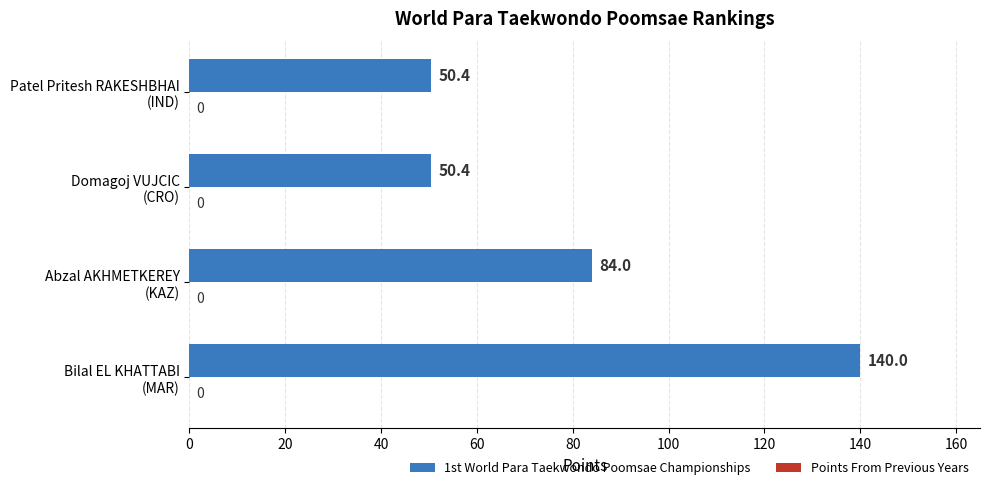

Reading top to bottom, transcribe all the data shown in this chart.

50.4	50.4	84.0	140.0